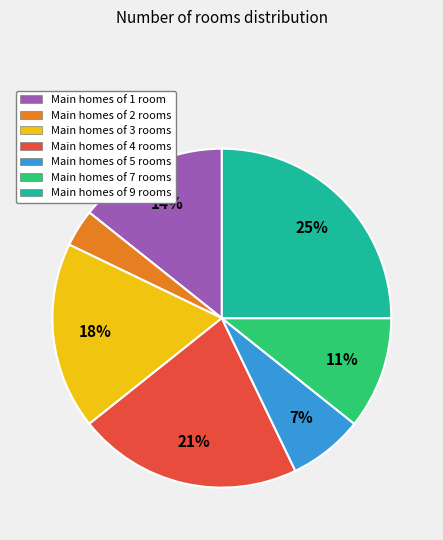

Do Main homes of 2 rooms and Main homes of 3 rooms together represent more than half of the pie?

No